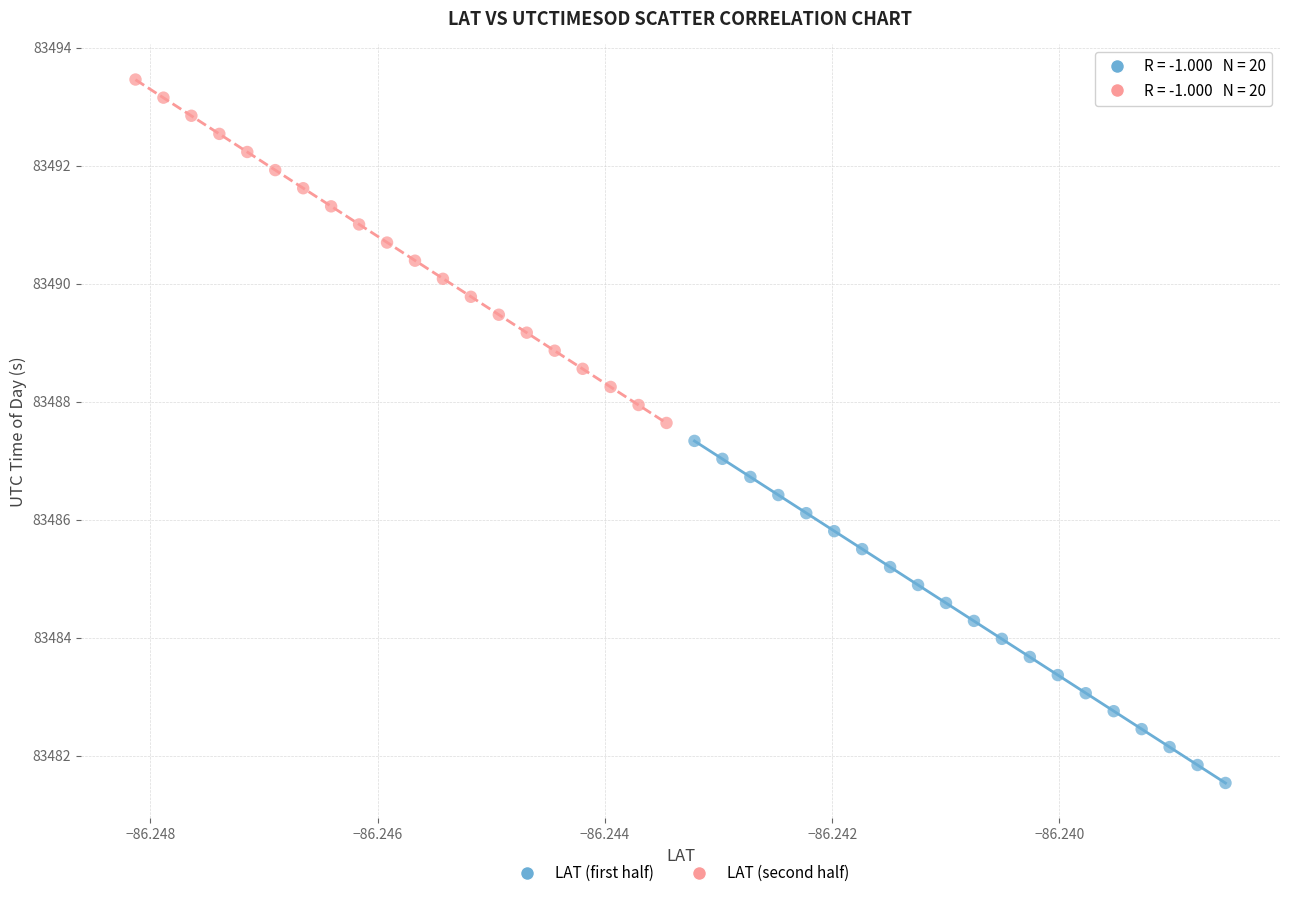

Which series contains the lowest Y value?

LAT (first half)